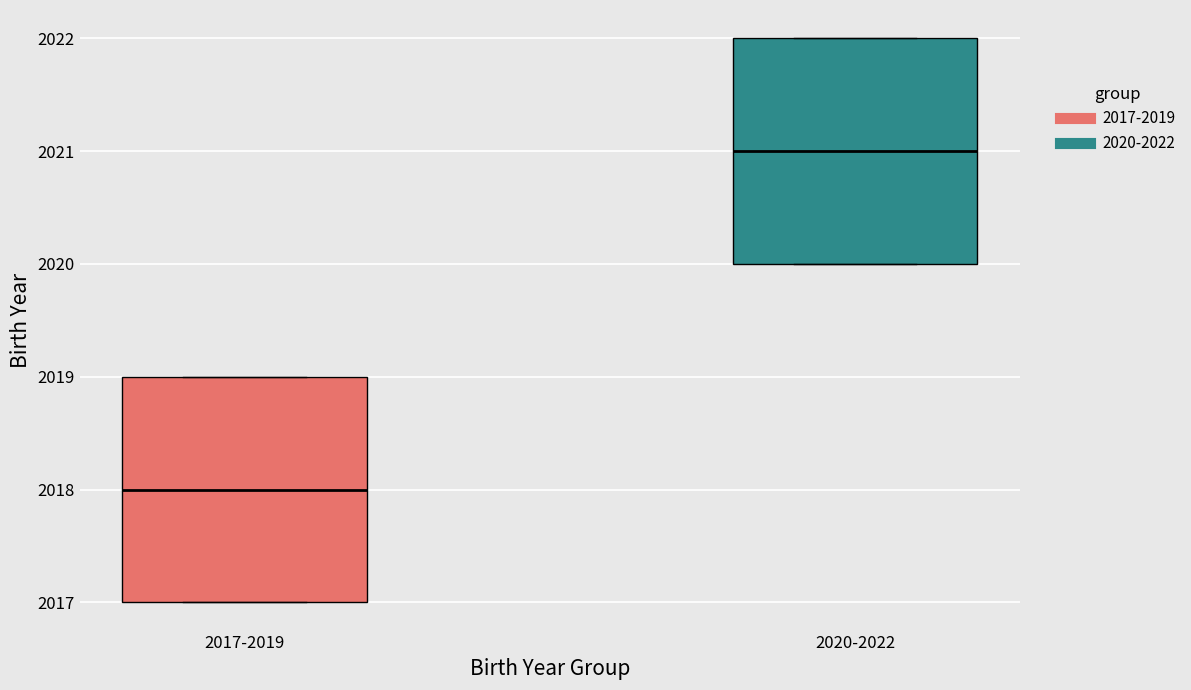

Which box has the highest median line?

2020-2022